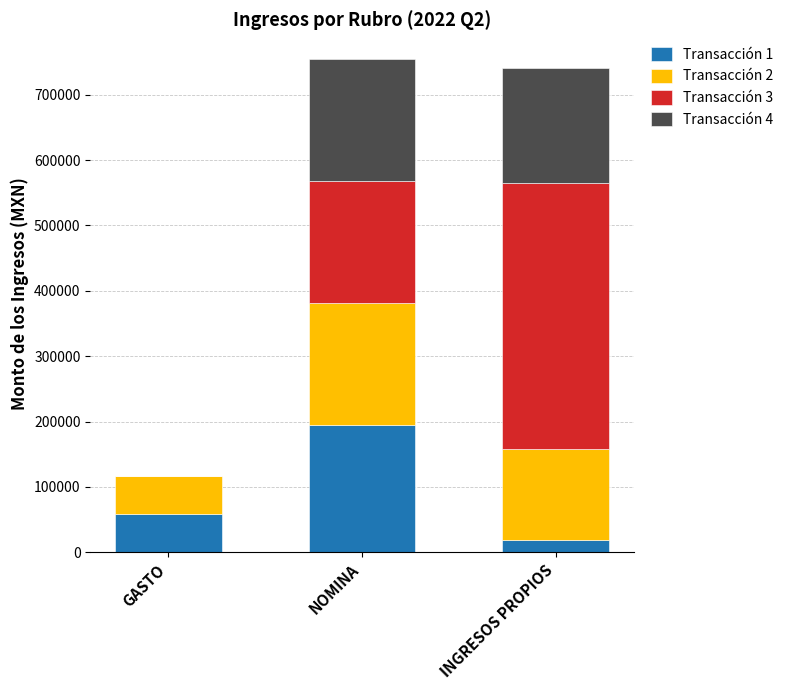

Are the bars horizontal?

No